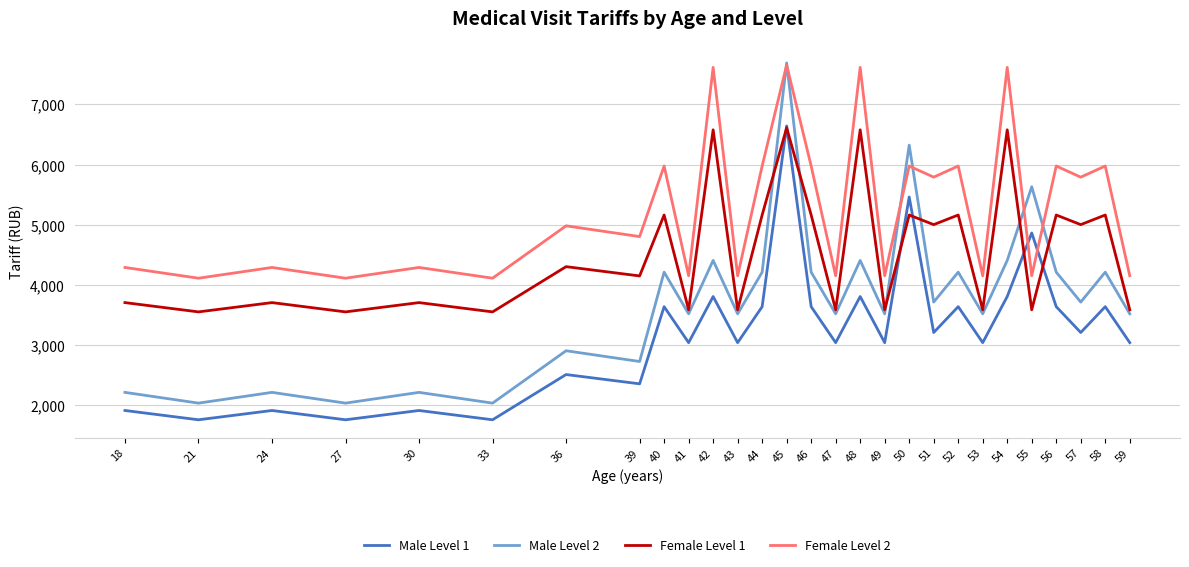

What is the sum of the Female Level 1 values at 24 and 47?

7284.7